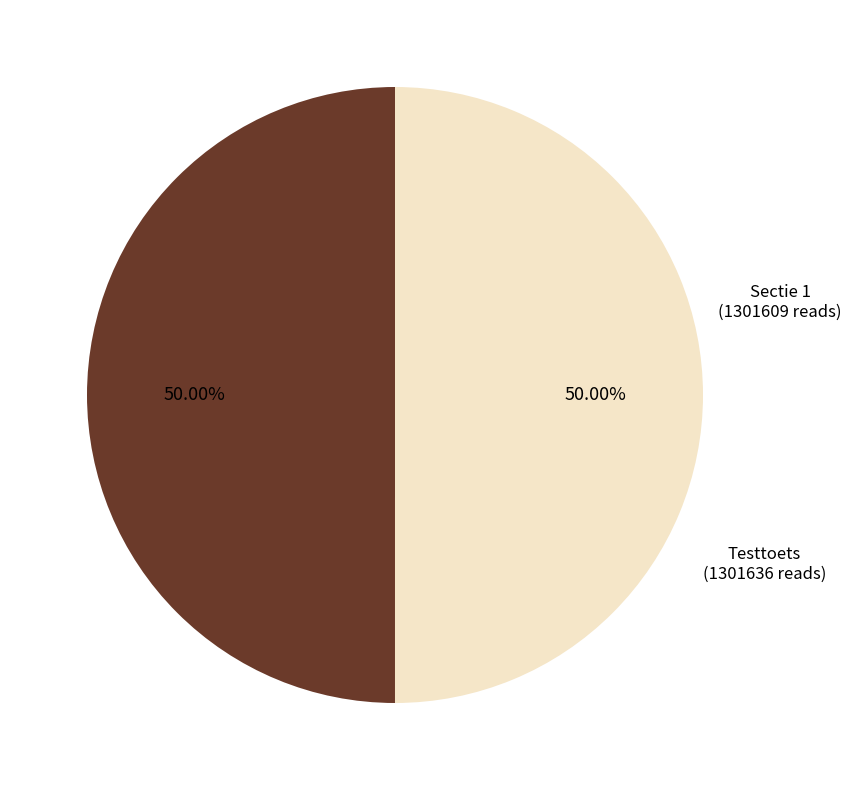

Combined, do Sectie 1 and Testtoets account for over 50%?

Yes